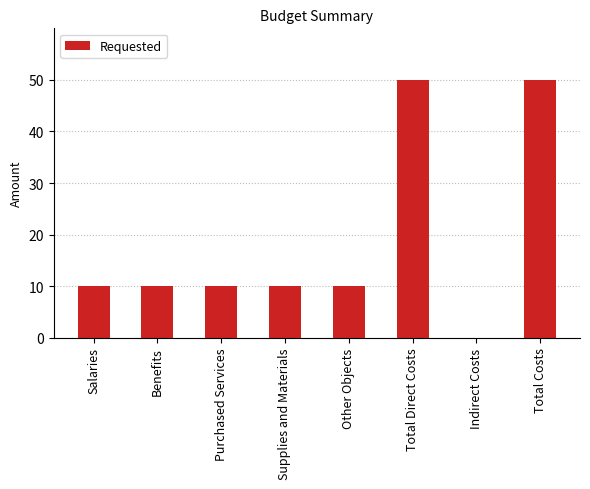

What is the average value?

19